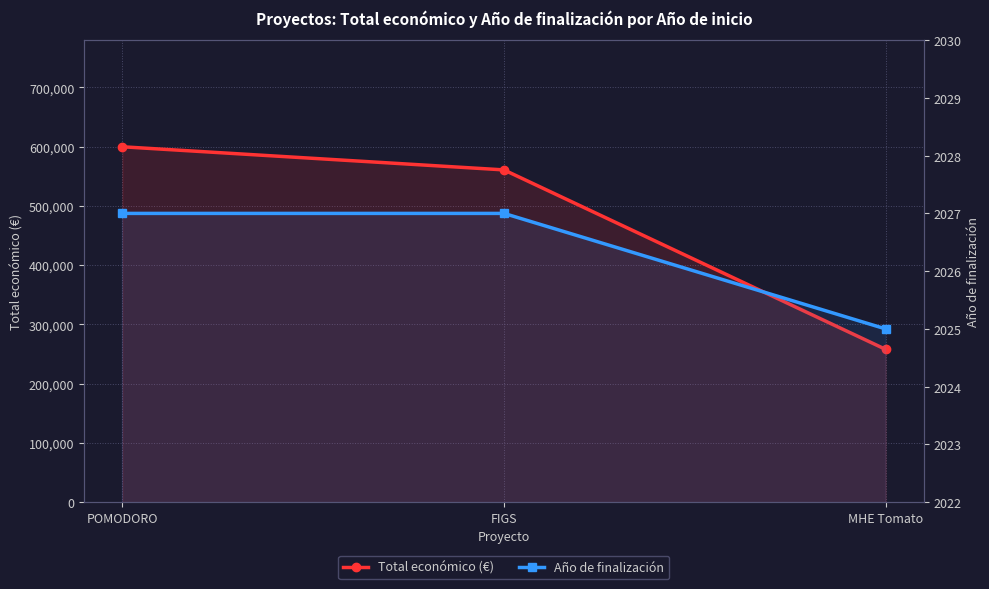

How many lines are shown in the chart?

2